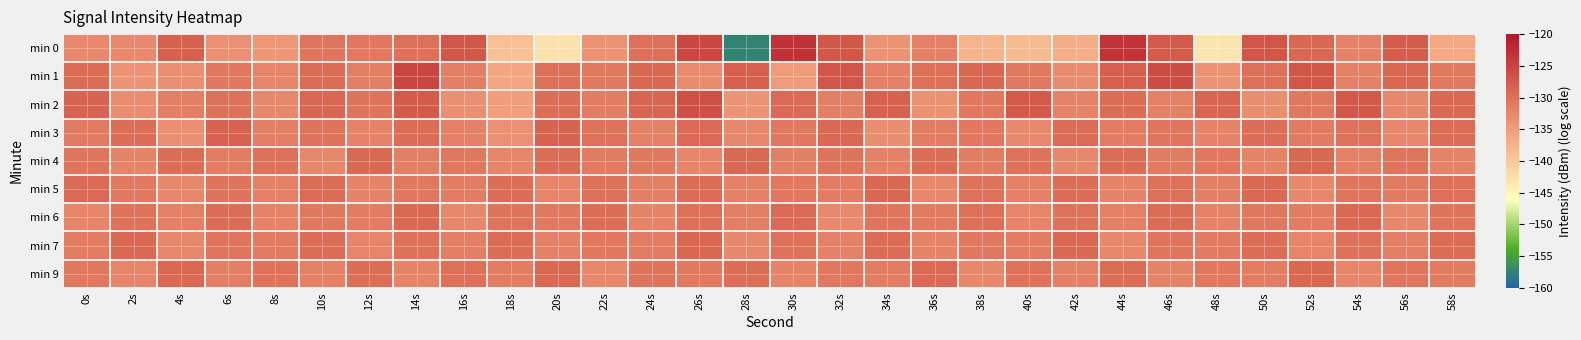

Which category has the highest value across all series?

30s